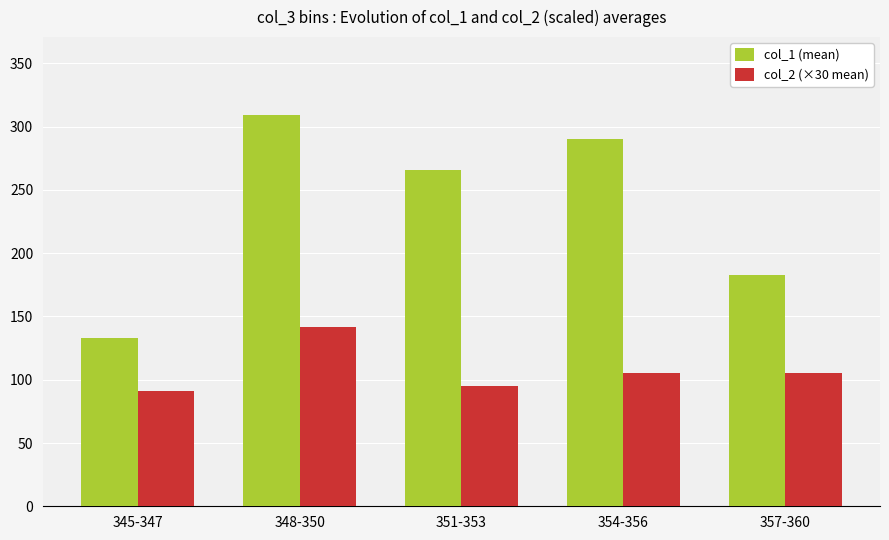

What position from the right is 345-347?

5